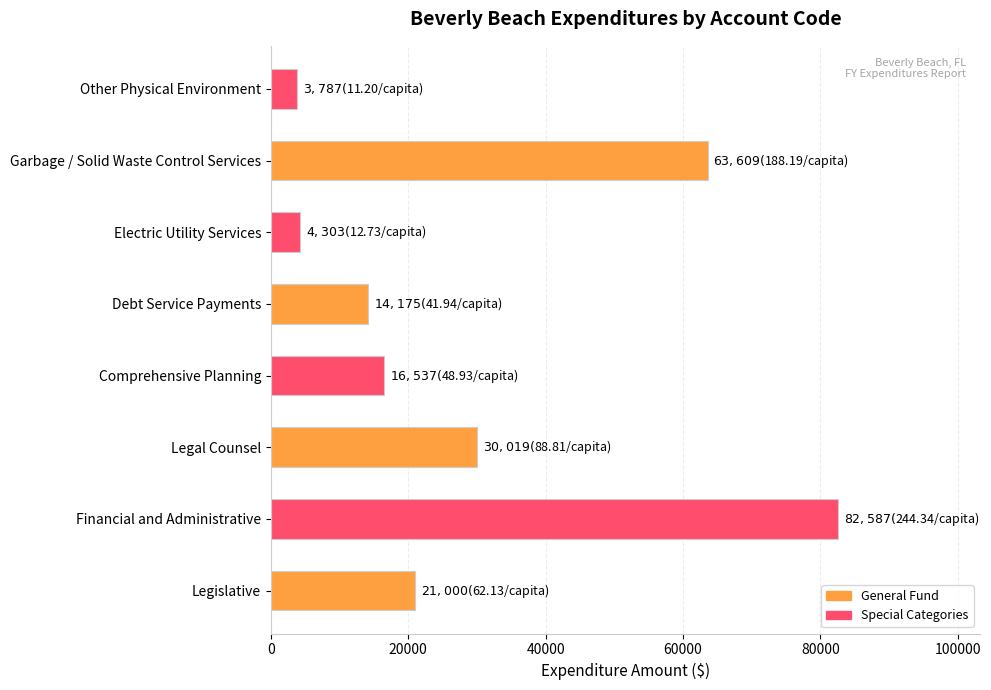

At which label is the value closest to 43187?

Legal Counsel